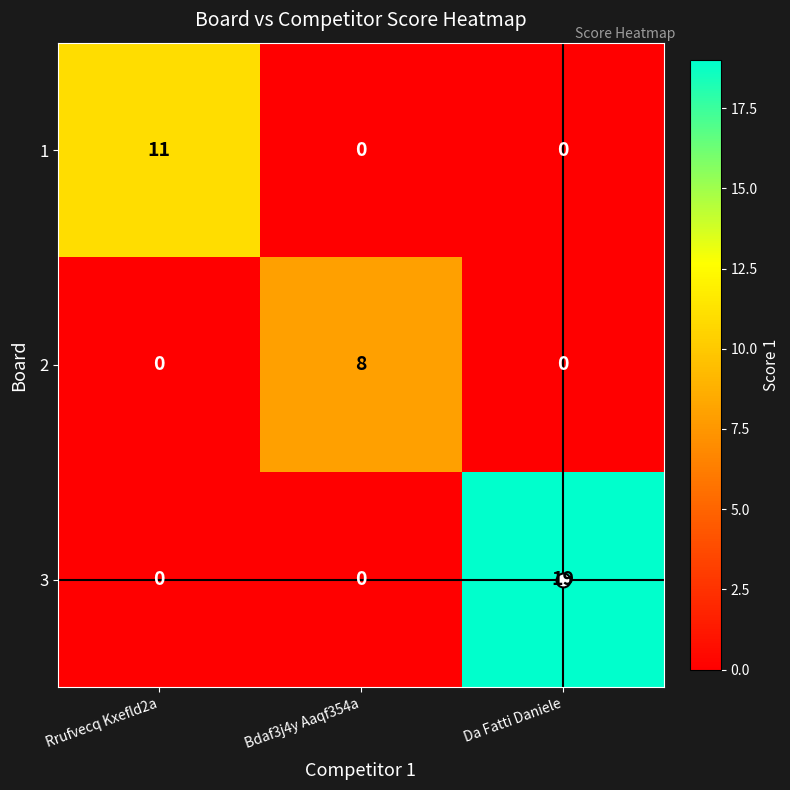

List the series in order of their peak value, highest first.

3, 1, 2